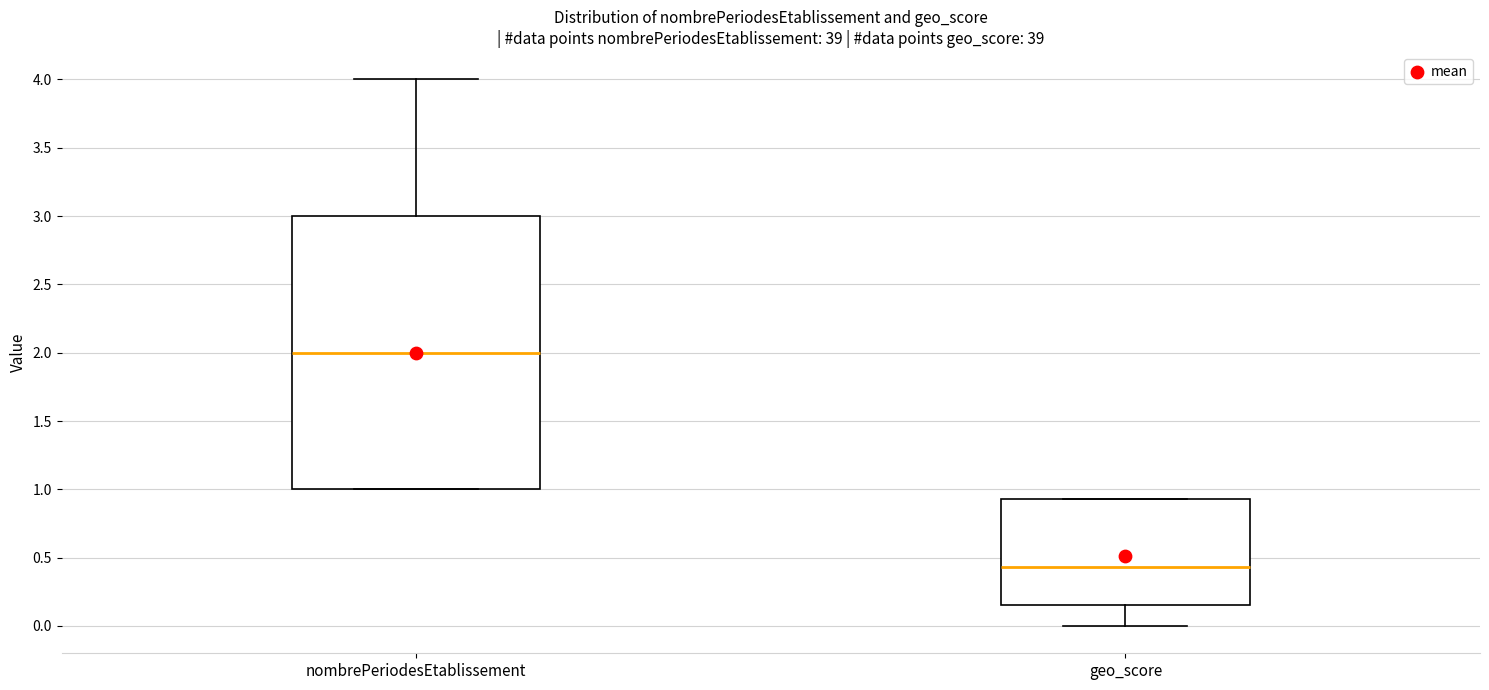

Reading left to right, transcribe this box plot: for each box, give where its median line is, the range the box spans, and where its two whiskers end, as read against the y-axis. The values are not printed on the chart, so give them approximately, as read against the axis.

nombrePeriodesEtablissement: median 2.00, box 1.00 to 3.00, whiskers 1.00 to 4.00
geo_score: median 0.45, box 0.15 to 0.95, whiskers 0.00 to 0.95